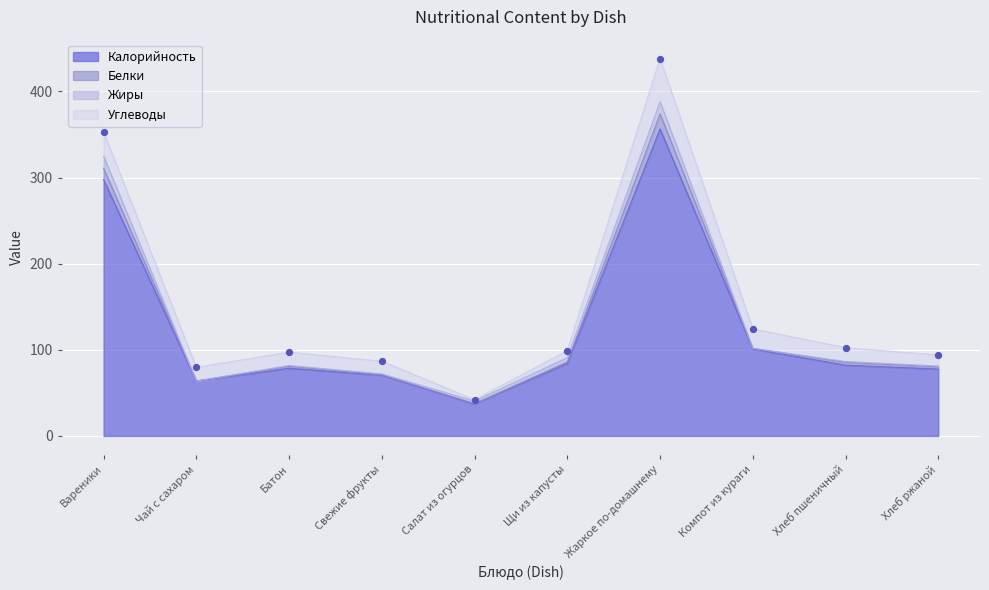

At which category is the sum across all series the highest?

Жаркое по-домашнему